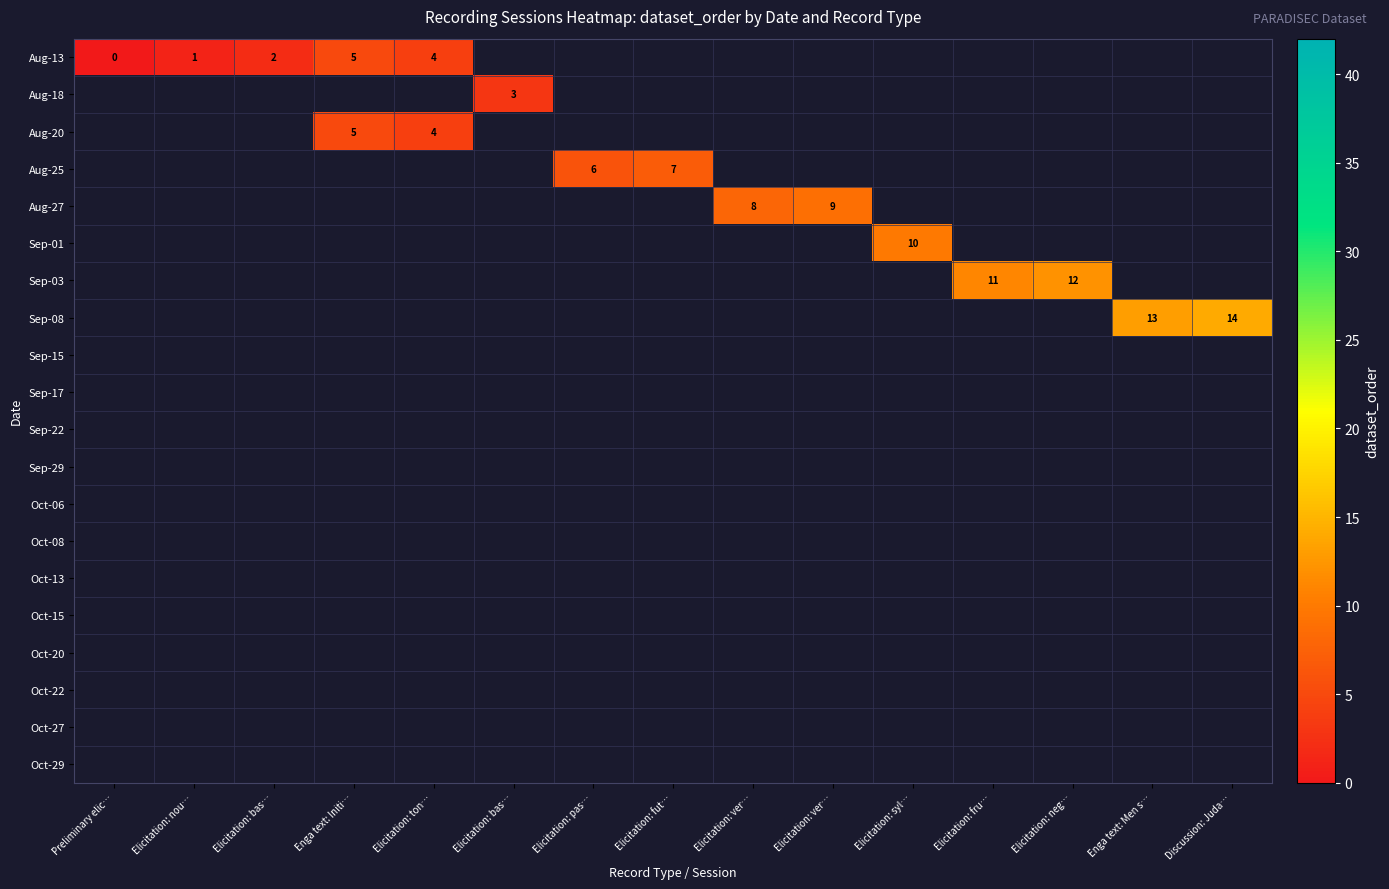

At how many categories does at least one series exceed 2?

12